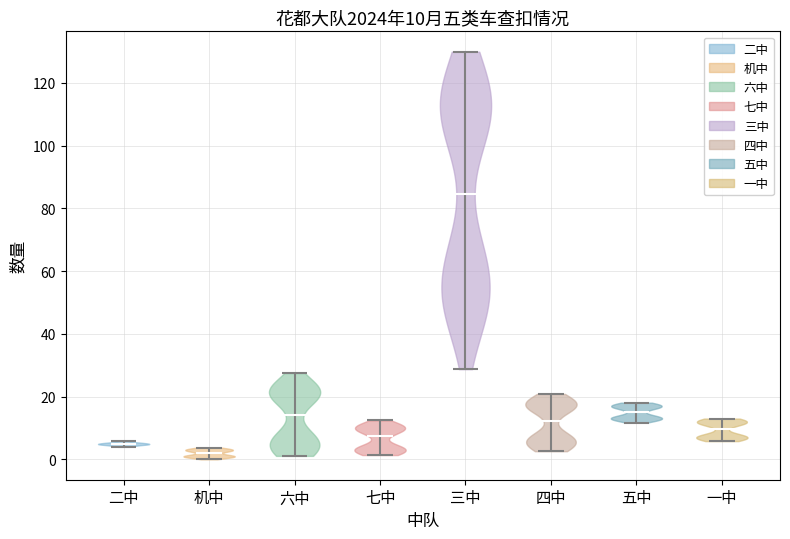

Which violin has the lowest median line?

机中